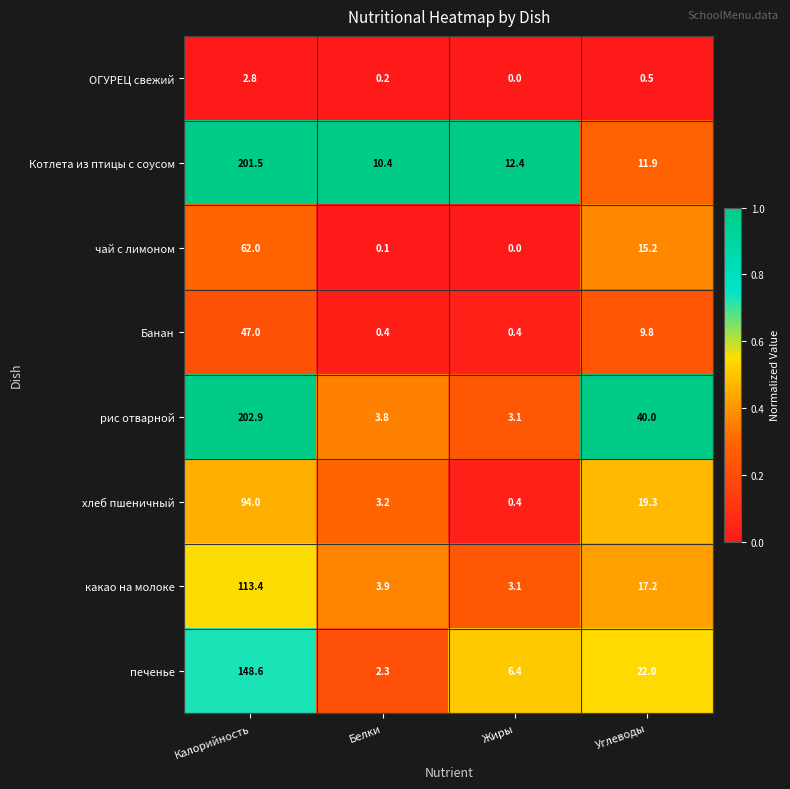

Is the value of Котлета из птицы с соусом at Жиры greater than the value of Банан at Жиры?

Yes